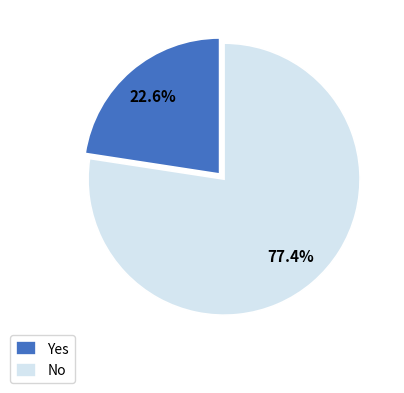

What is the smallest slice in the pie chart?

Yes